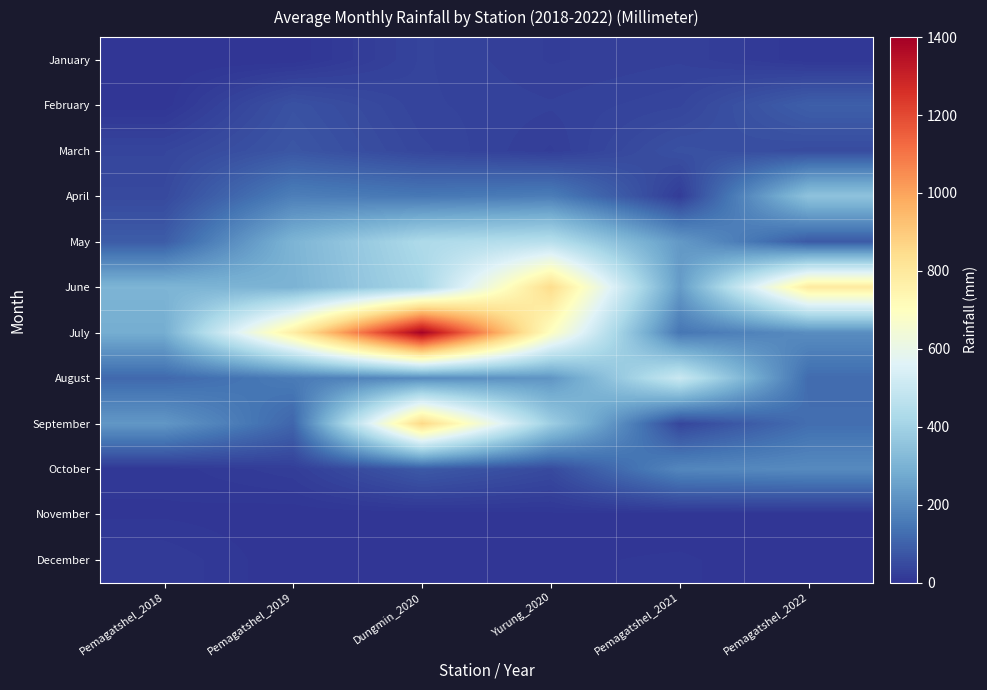

Which series has the widest spread of values?

July